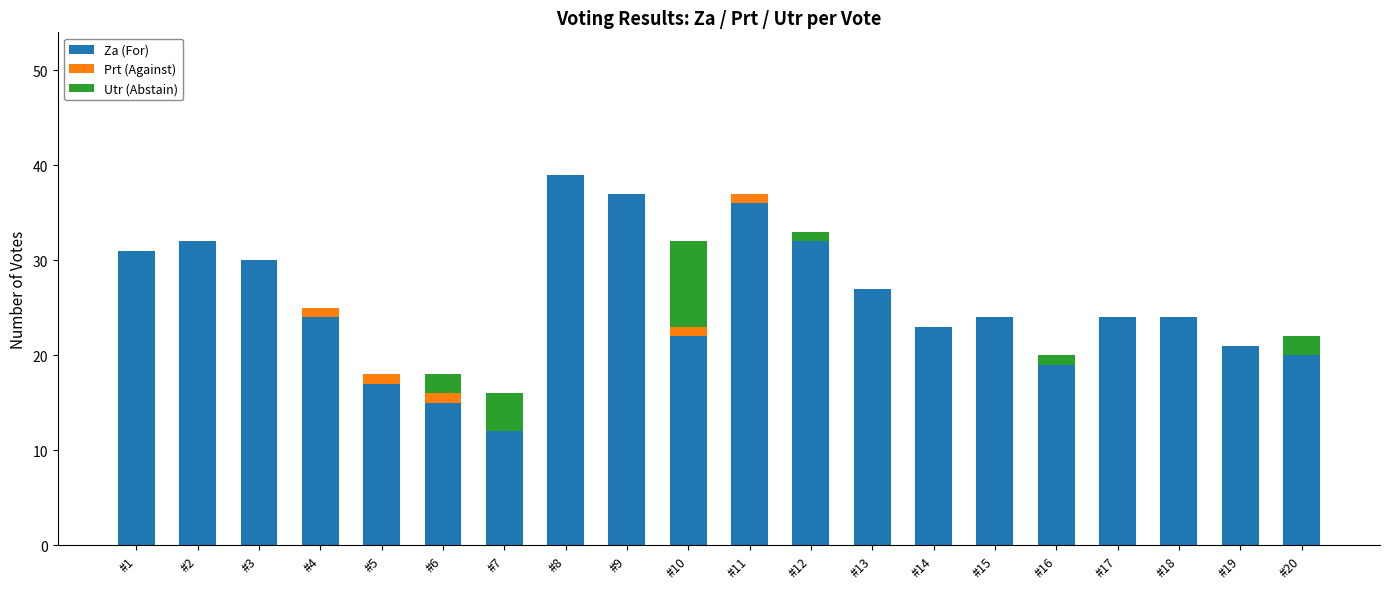

Is it true that Za (For) equals 32 at #12?

True